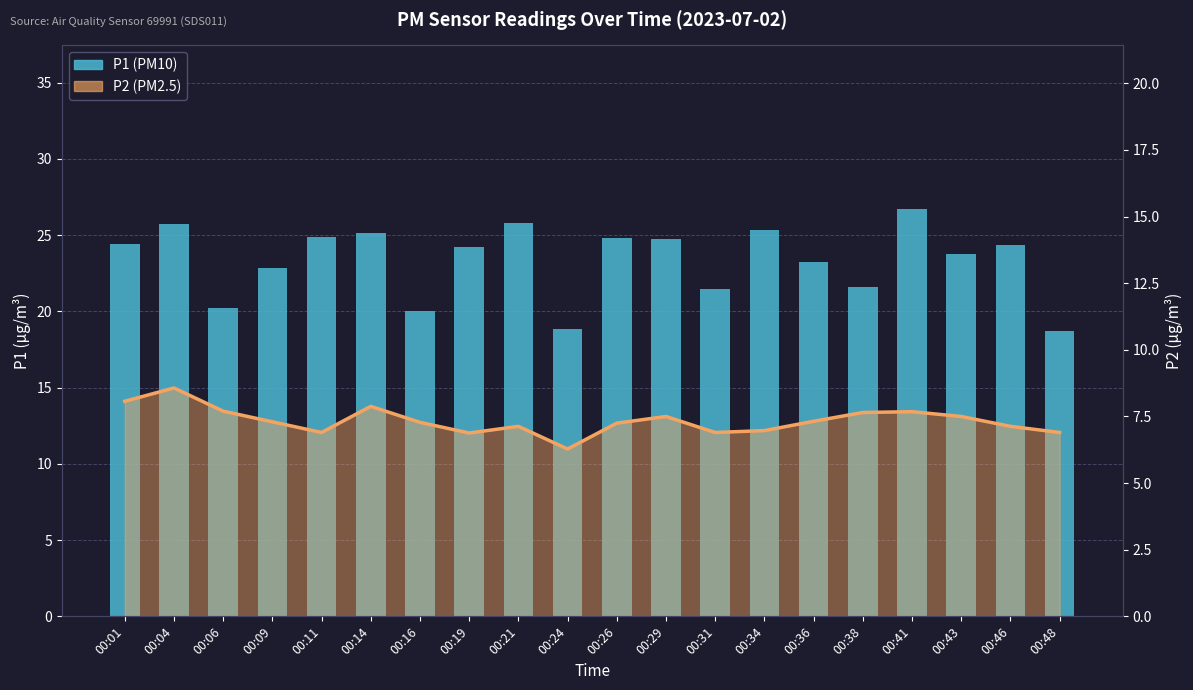

The P1 (PM10) series shows 24.8 at 00:29. True or false?

True